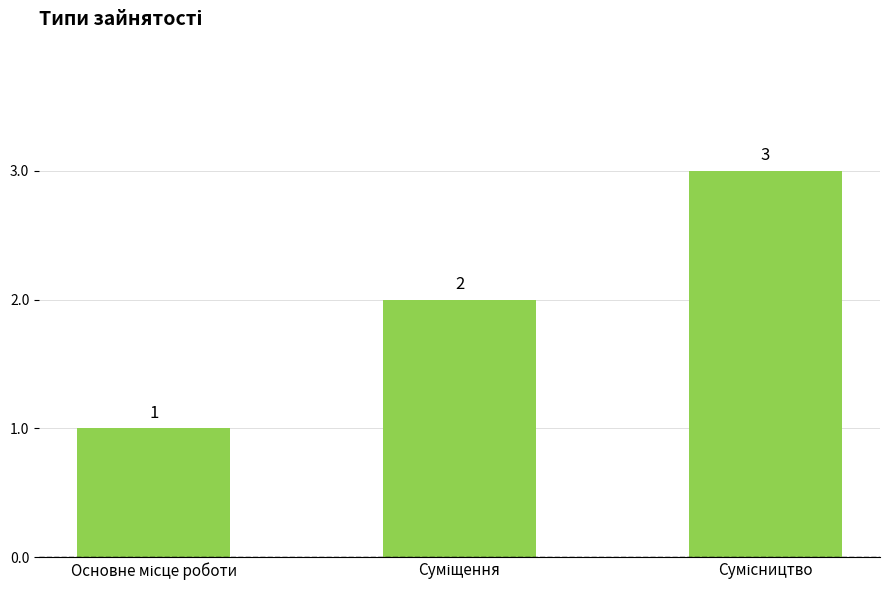

What is the value of the 1st bar from the left?

1